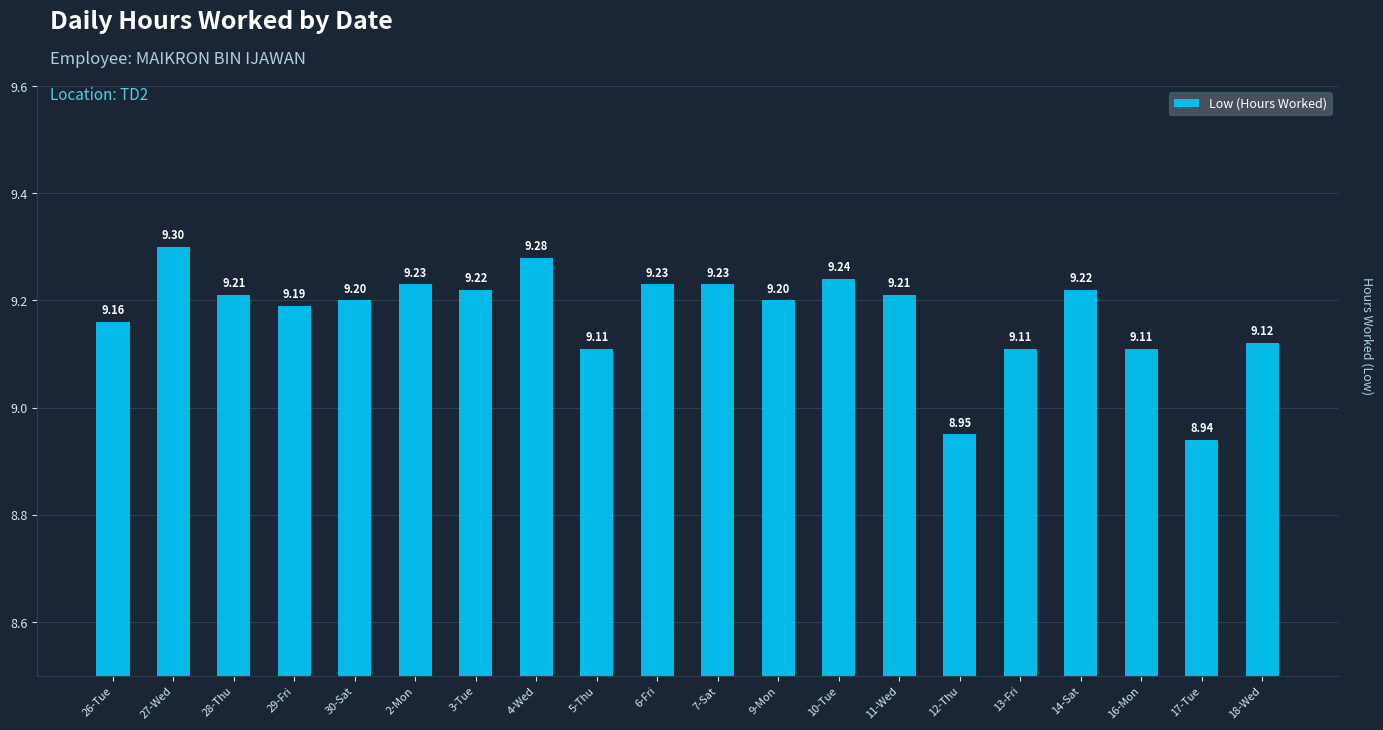

The chart shows a value of 14.9 at 9-Mon. True or false?

False